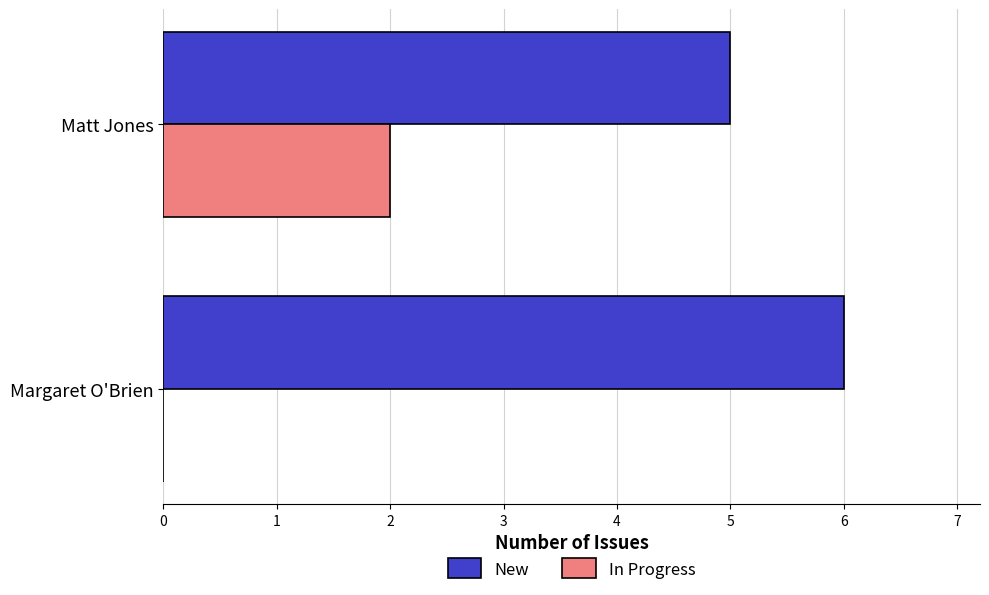

Is it true that New equals 6 at Margaret O'Brien?

True